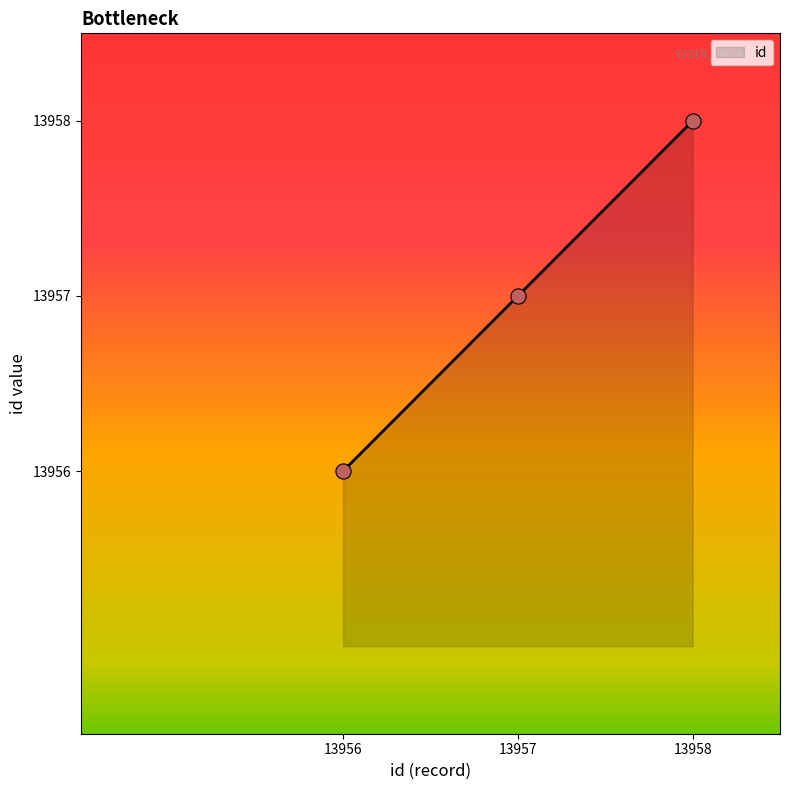

Approximately how many times larger is the value at 13957 compared to 13958?

1.0